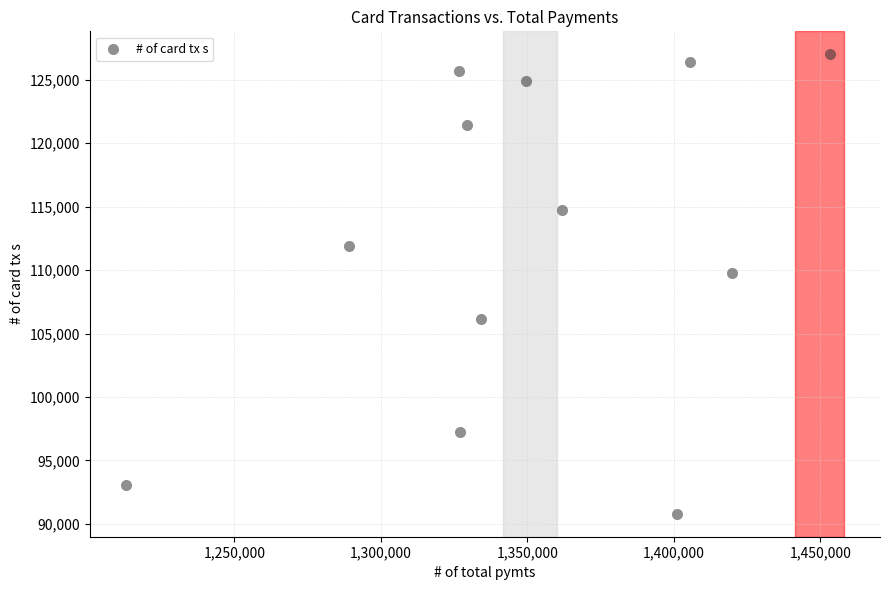

What Y value in the scatter plot is closest to 108899?

109754